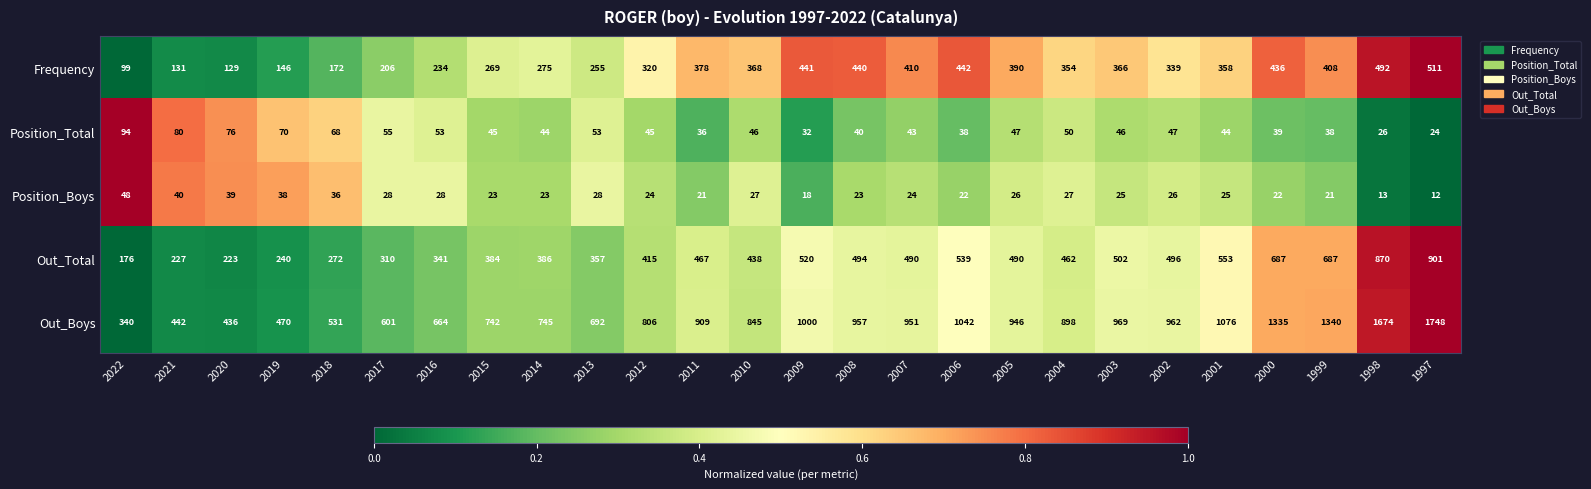

Read the Frequency value at 2000, to the nearest 10.

440